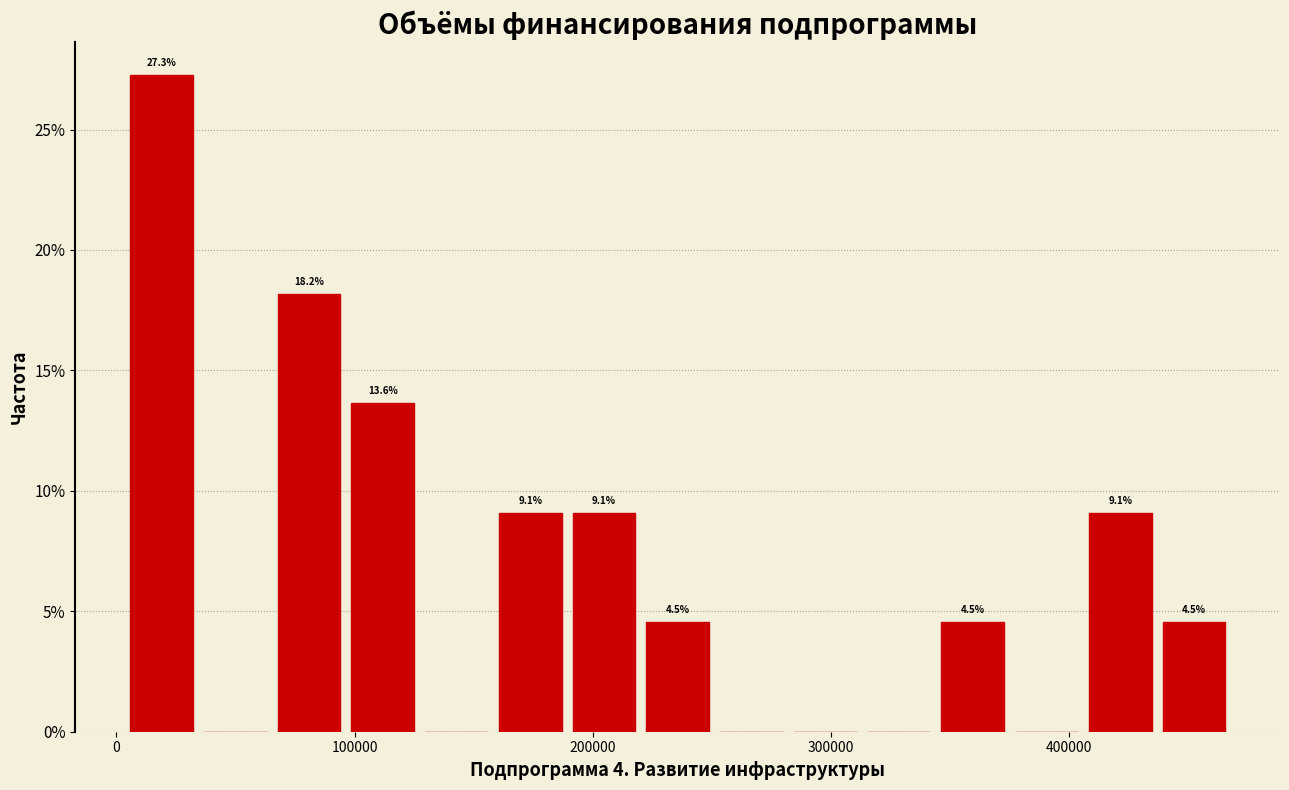

Around what value on the x-axis is the tallest bar? Give the approximate position of its centre, as read against the axis.

20000